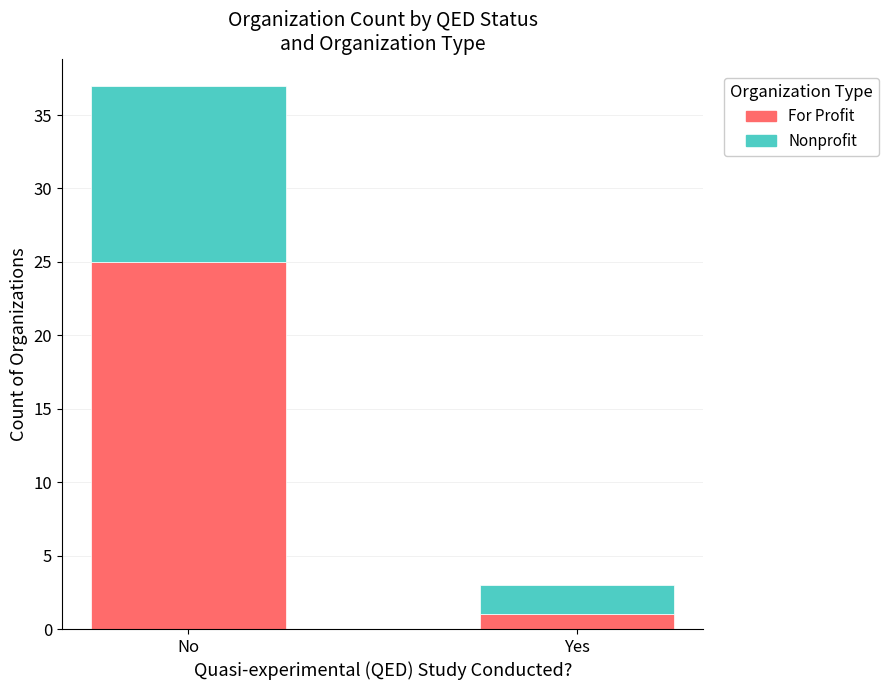

At which label does For Profit reach its minimum?

Yes